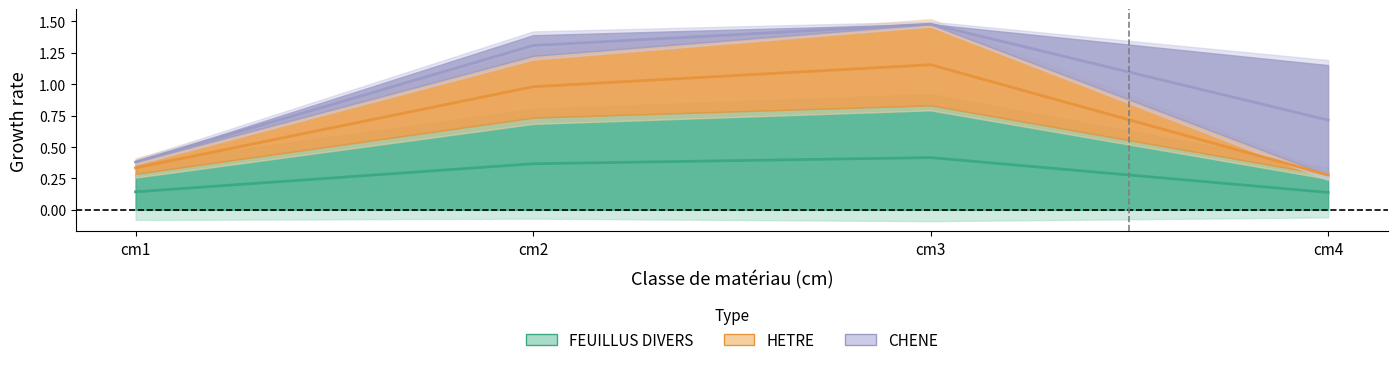

What is the minimum value shown in the chart?

0.1